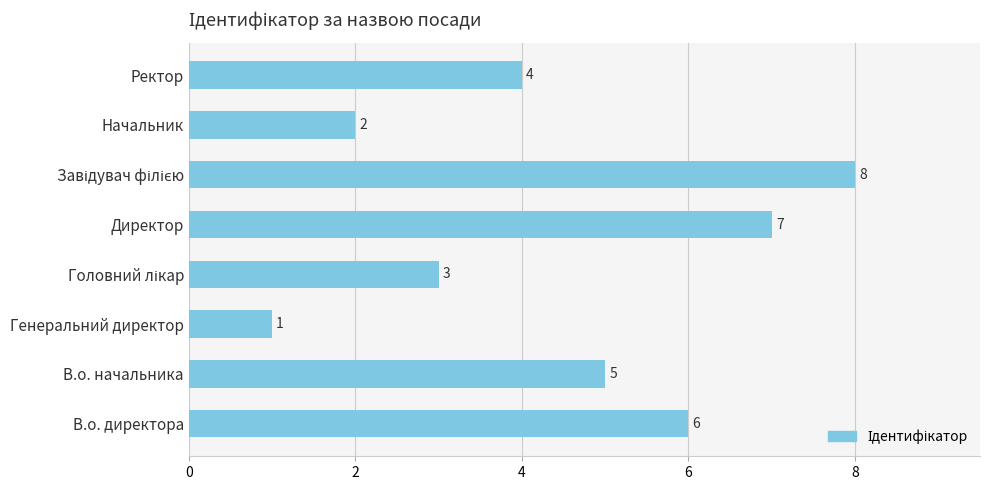

What is the change in value from В.о. начальника to Генеральний директор?

-4